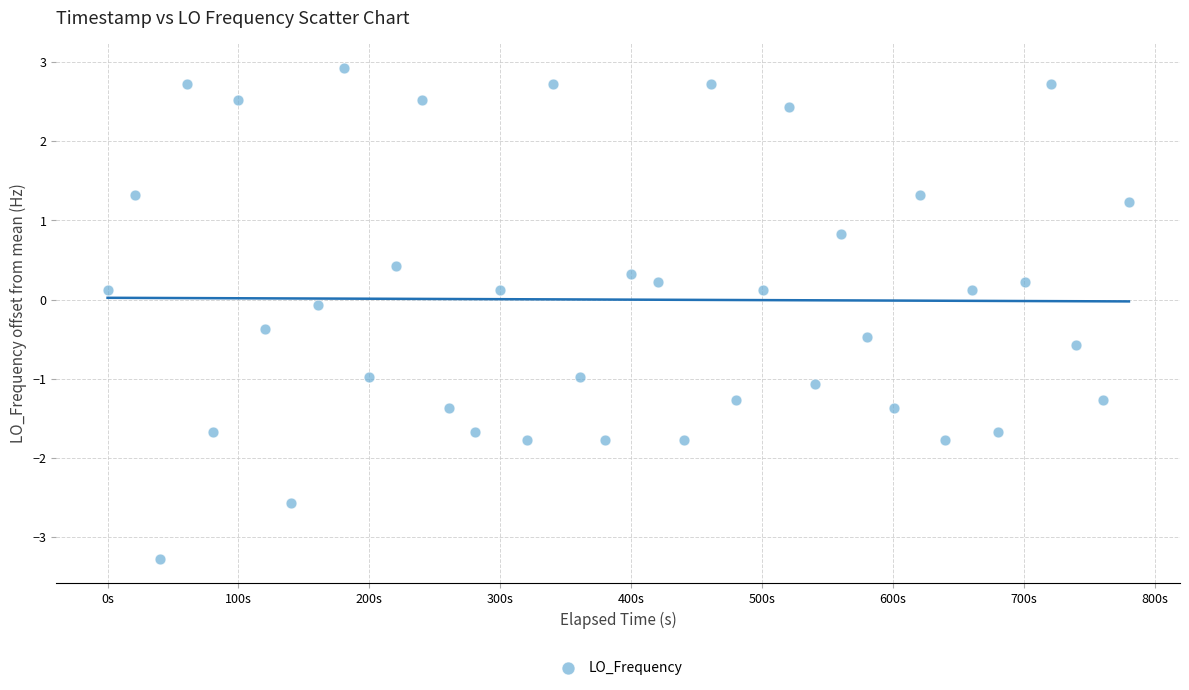

What is the range of X values (max minus min)?

780.2